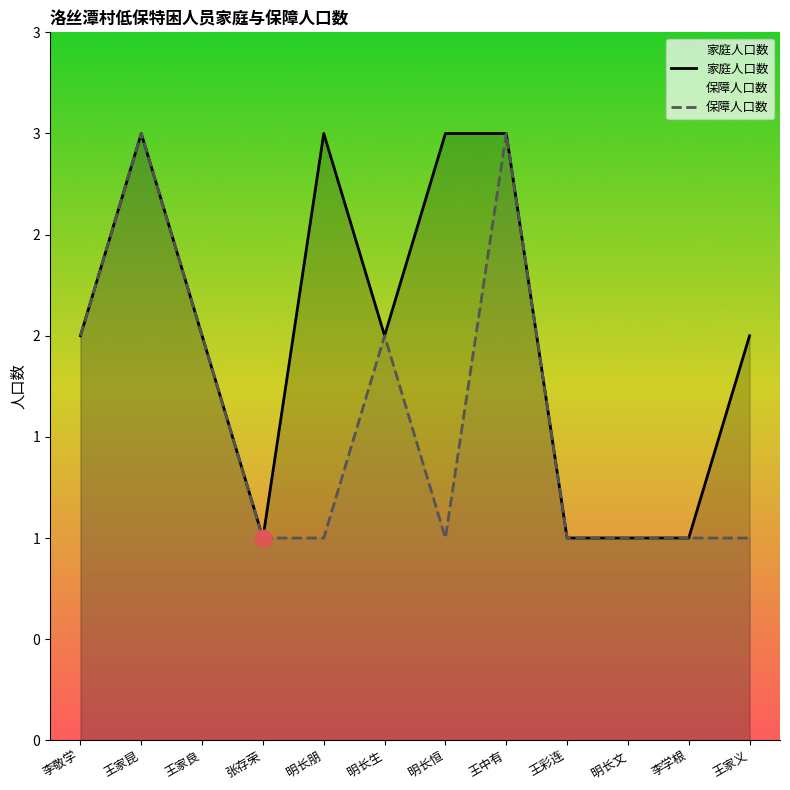

Which series has the largest range (max minus min)?

家庭人口数